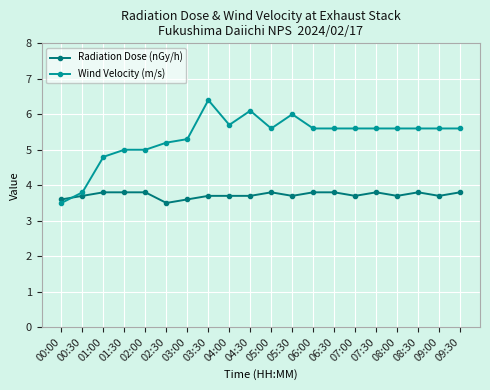

What is the total value across all series at 02:30?

8.7